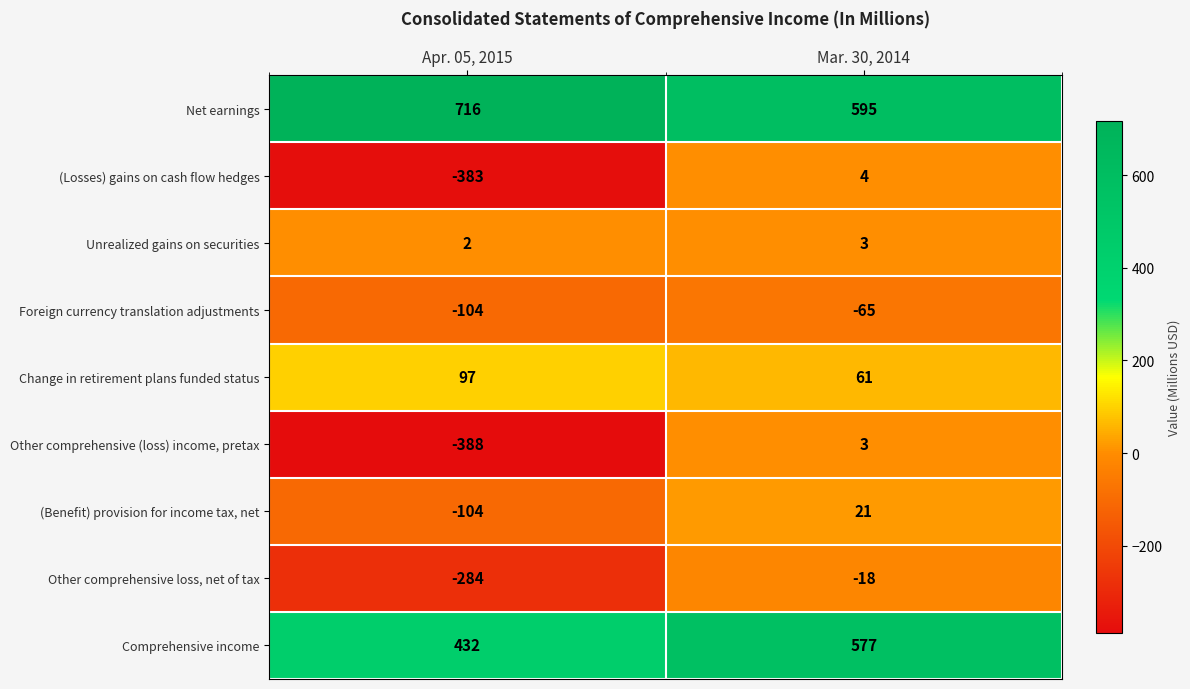

How many categories are shown in the chart?

2